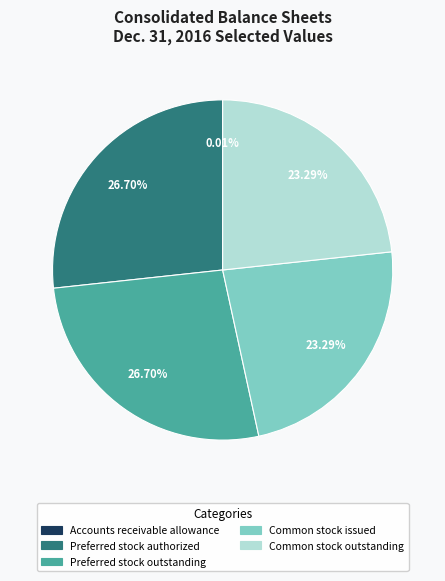

What portion of the pie excludes Preferred stock authorized?

73.3%